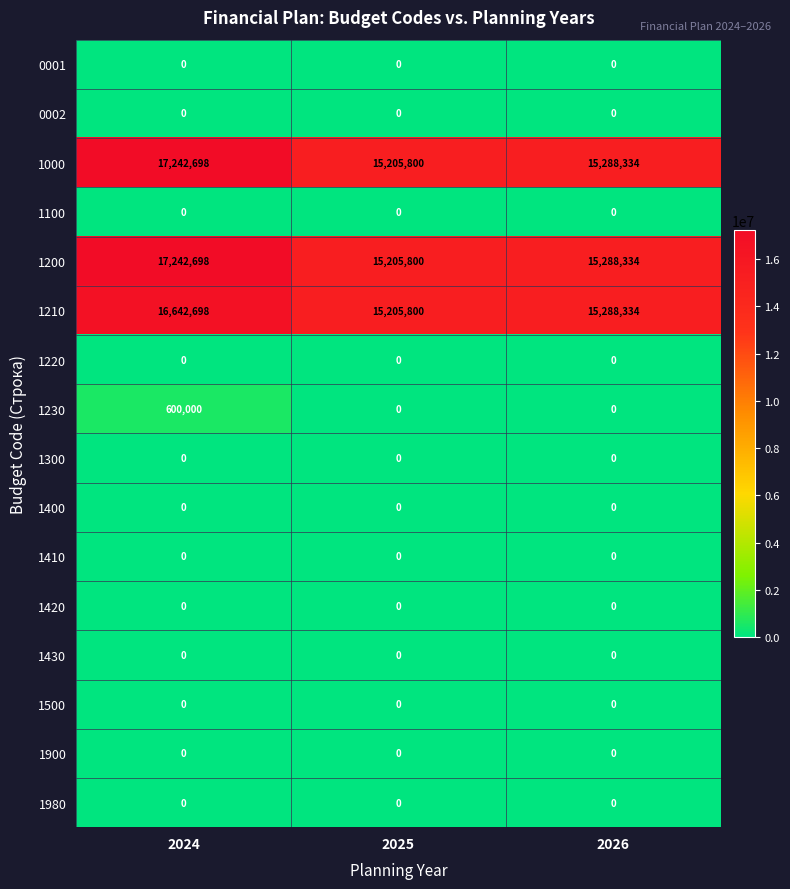

Where is 1000 nearest to the value 16224249?

2026